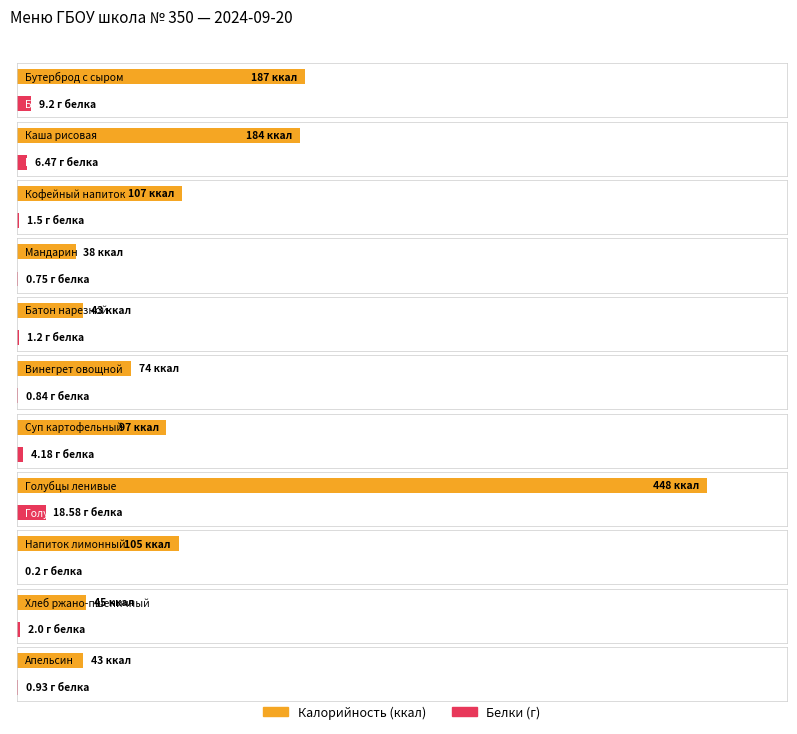

Does the chart contain any negative values?

No